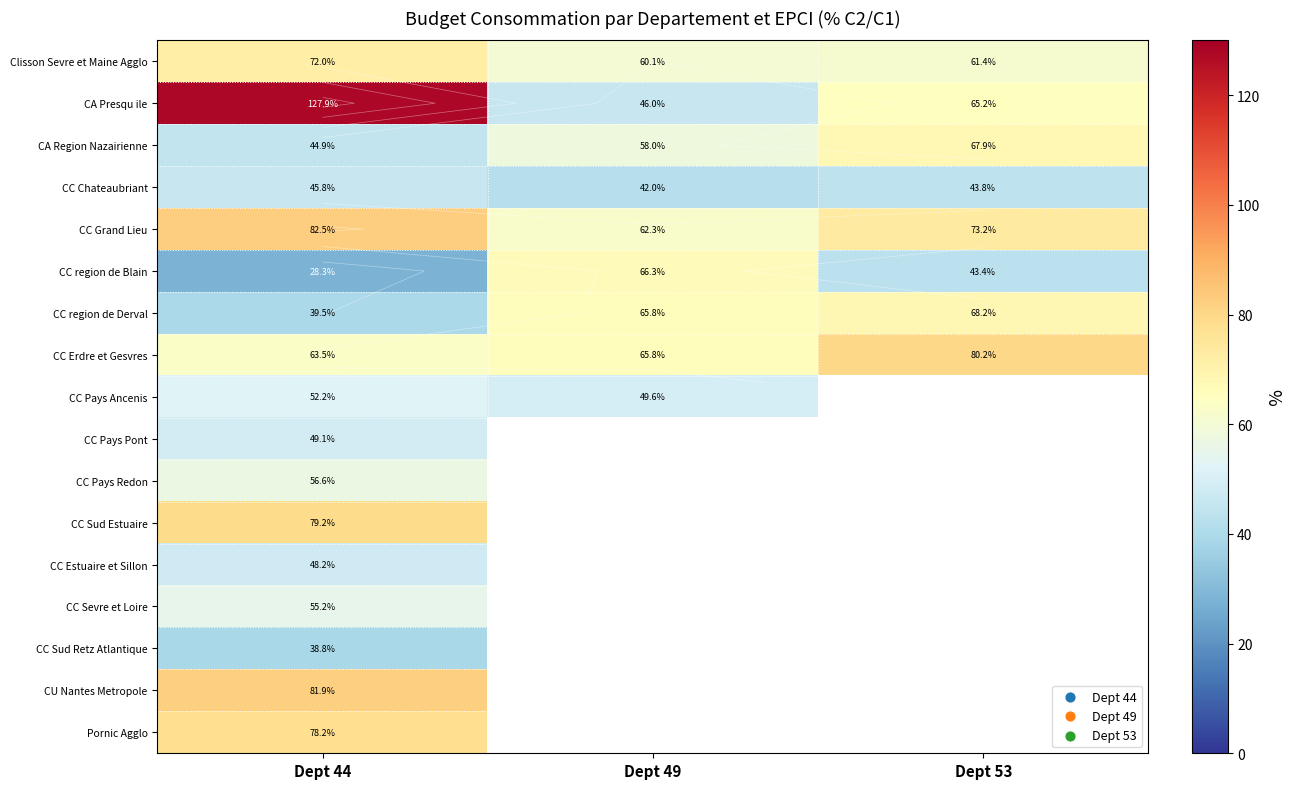

Which label corresponds to the smallest value in the chart?

Dept 44